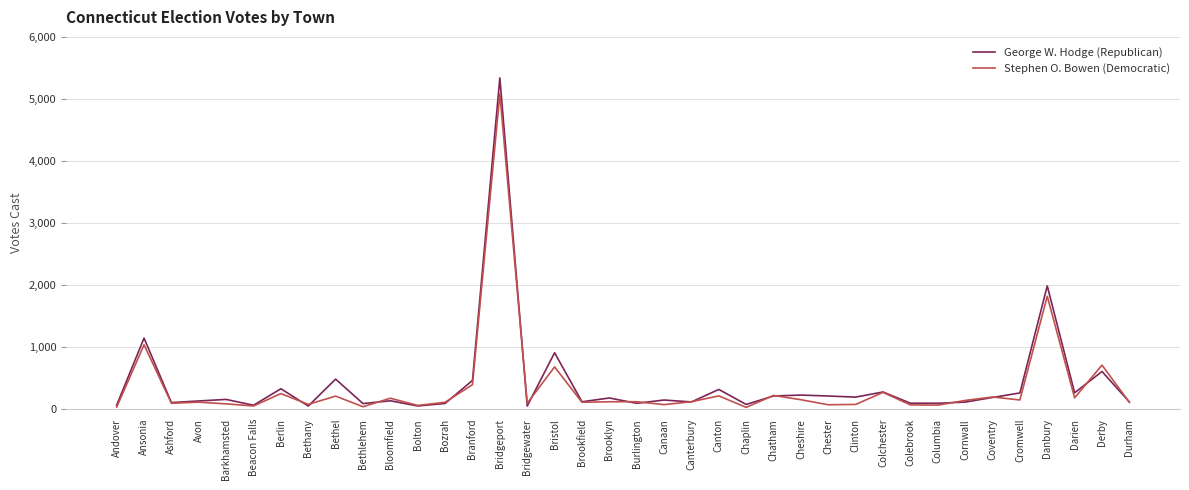

Rank the series by their maximum value, from highest to lowest.

George W. Hodge (Republican), Stephen O. Bowen (Democratic)